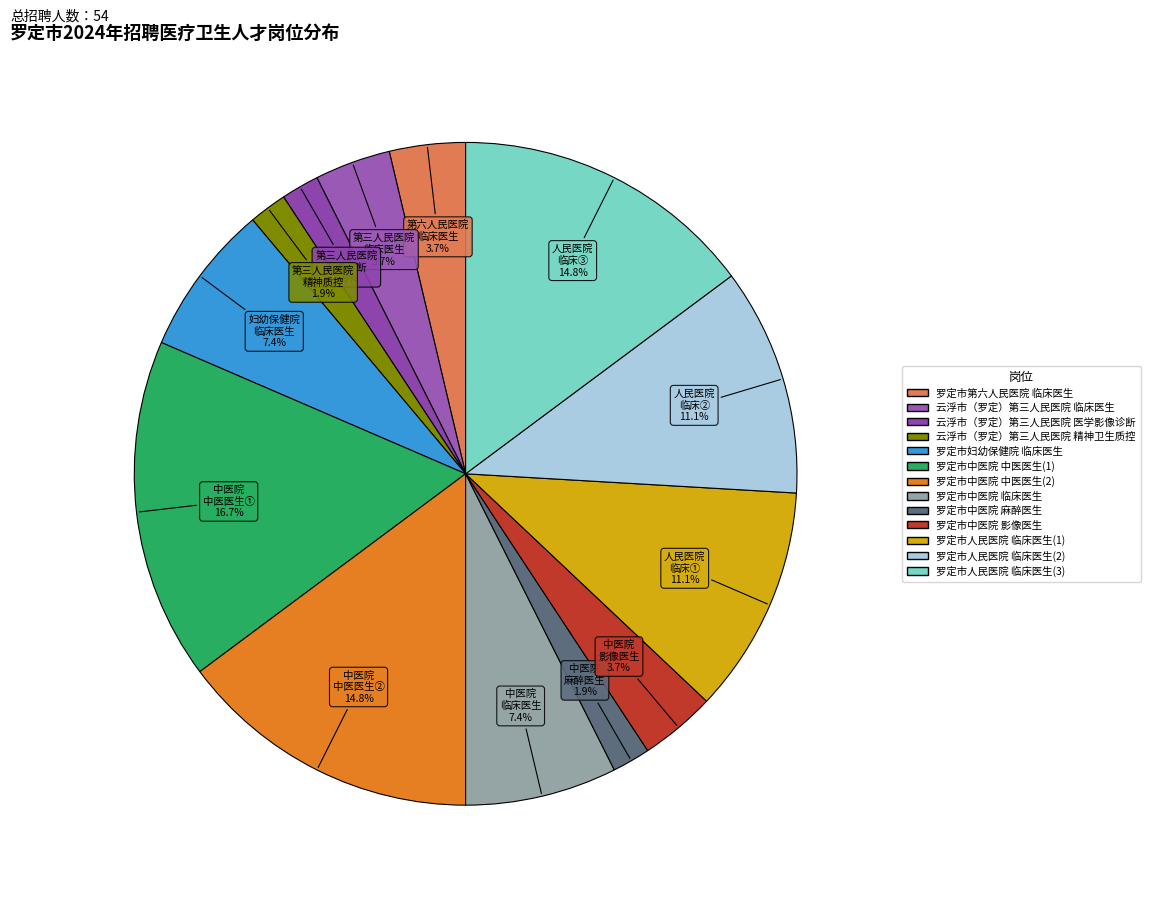

How many segments does this pie chart have?

13